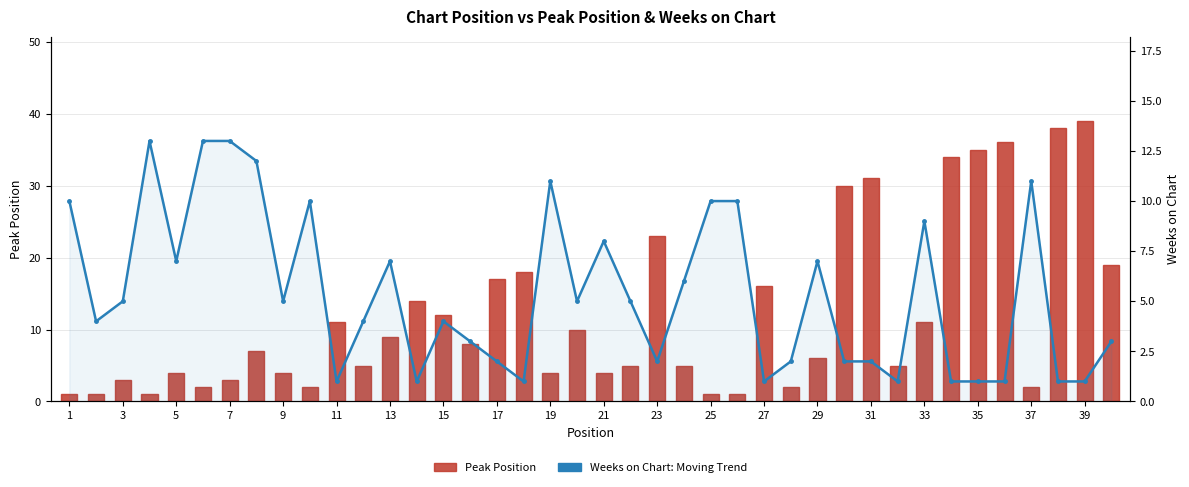

How many groups of bars are there?

40